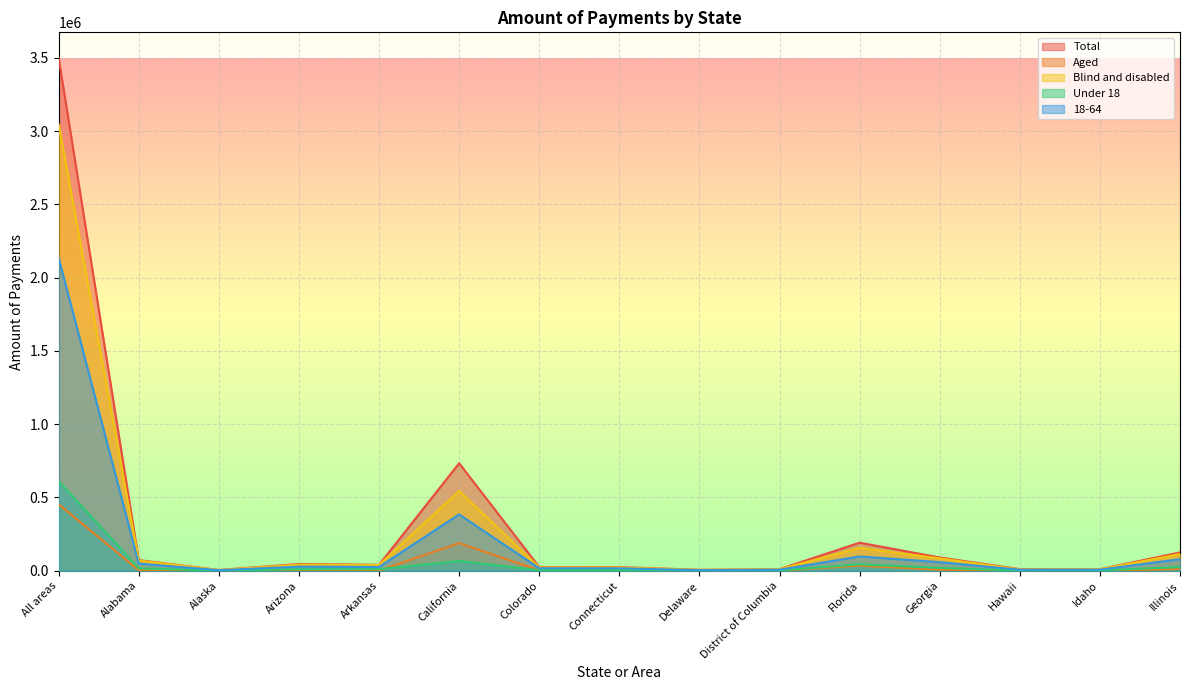

What is the total value across all series at Connecticut?

70311